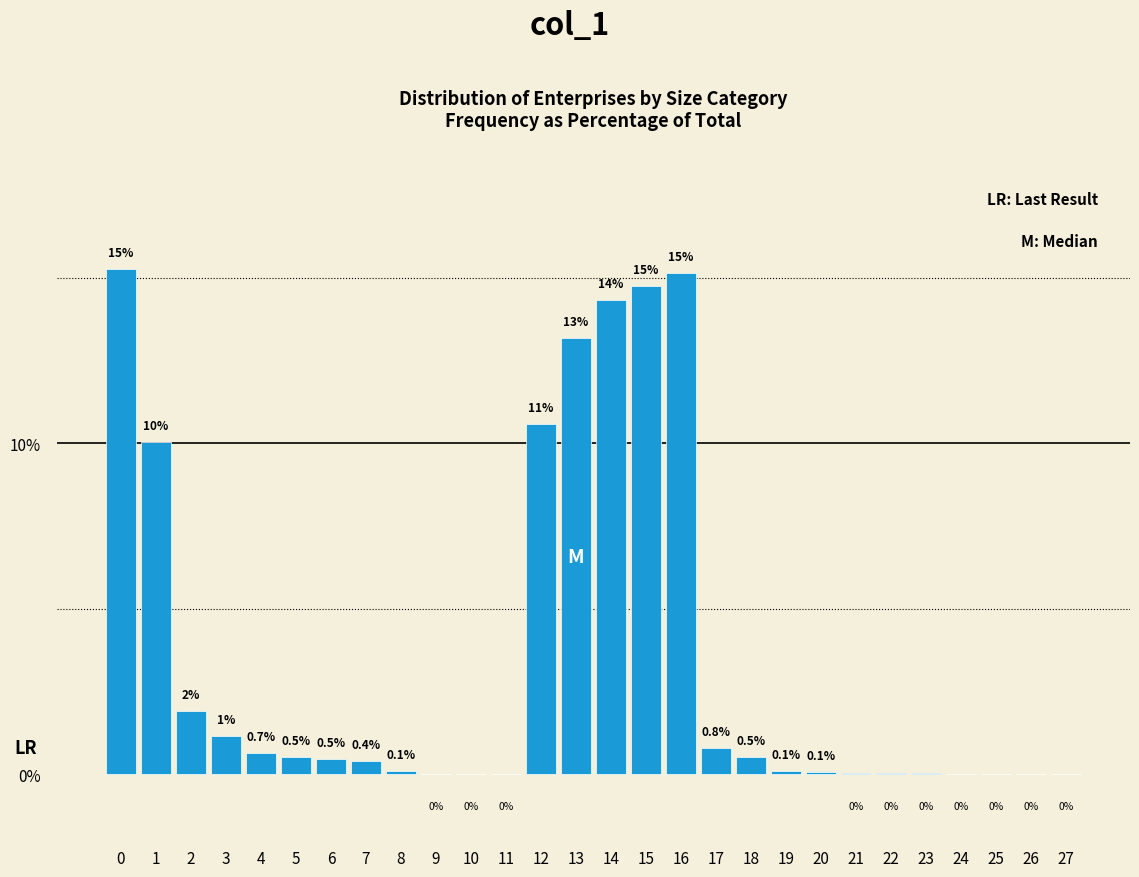

What is the sum of all values?

100.0